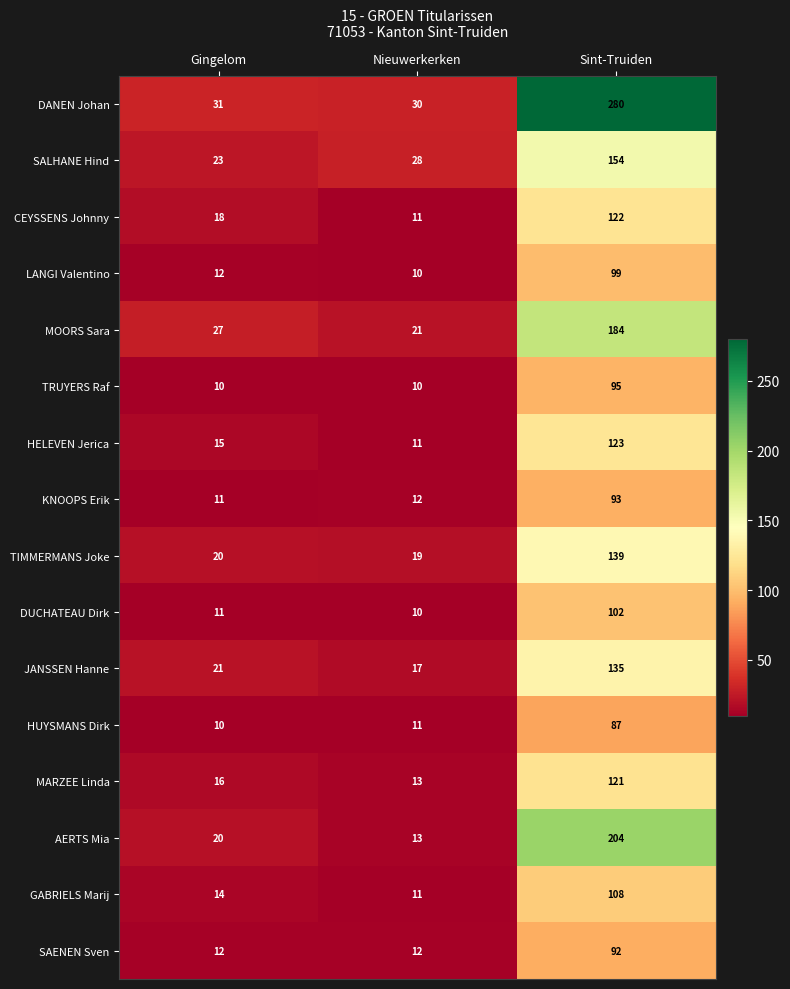

Rank the series at Sint-Truiden from highest to lowest value.

DANEN Johan, AERTS Mia, MOORS Sara, SALHANE Hind, TIMMERMANS Joke, JANSSEN Hanne, HELEVEN Jerica, CEYSSENS Johnny, MARZEE Linda, GABRIELS Marij, DUCHATEAU Dirk, LANGI Valentino, TRUYERS Raf, KNOOPS Erik, SAENEN Sven, HUYSMANS Dirk